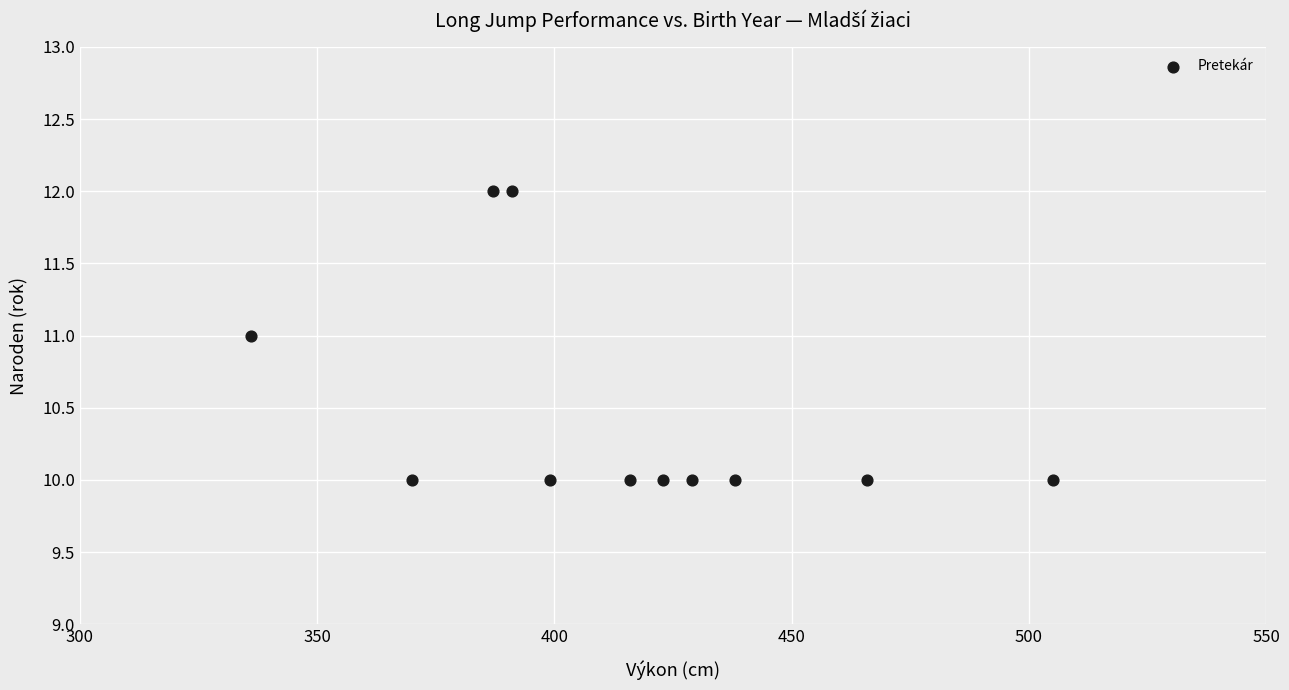

What is the range of X values (max minus min)?

169